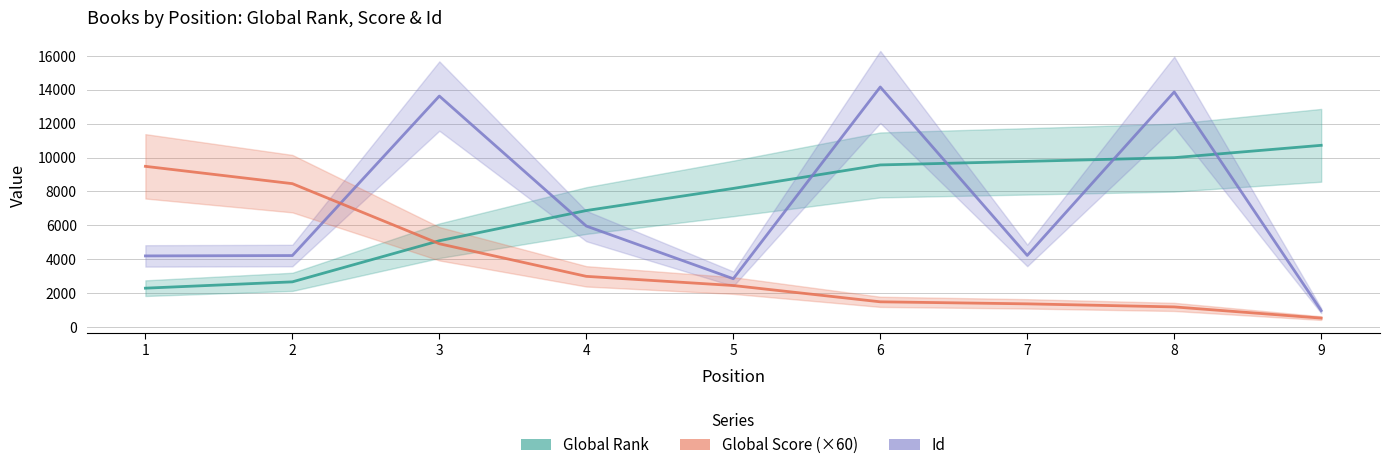

What is the average value of the Id series?

7122